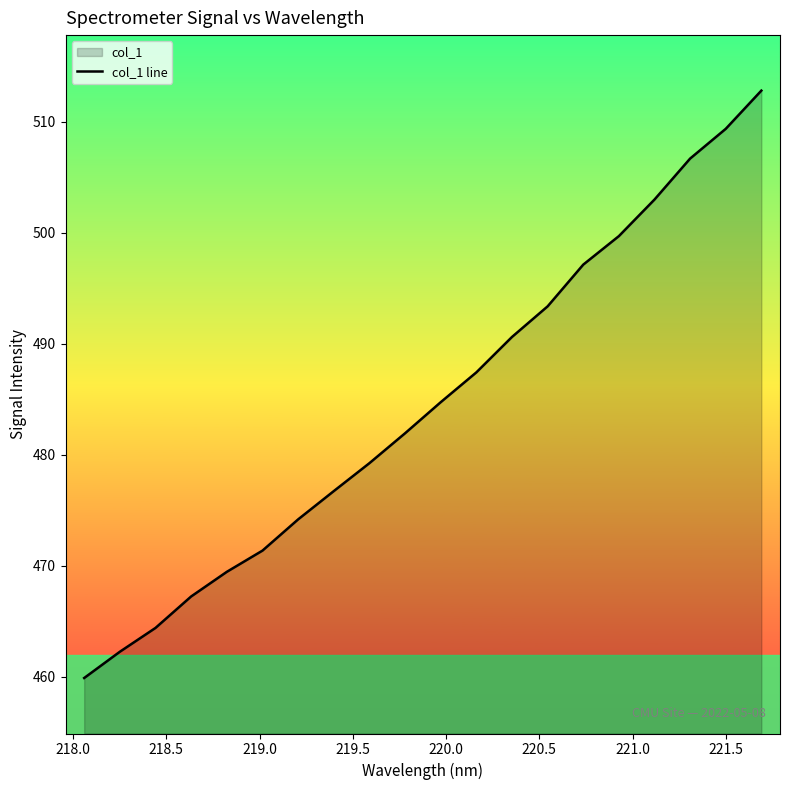

What is the maximum value shown in the chart?

512.8